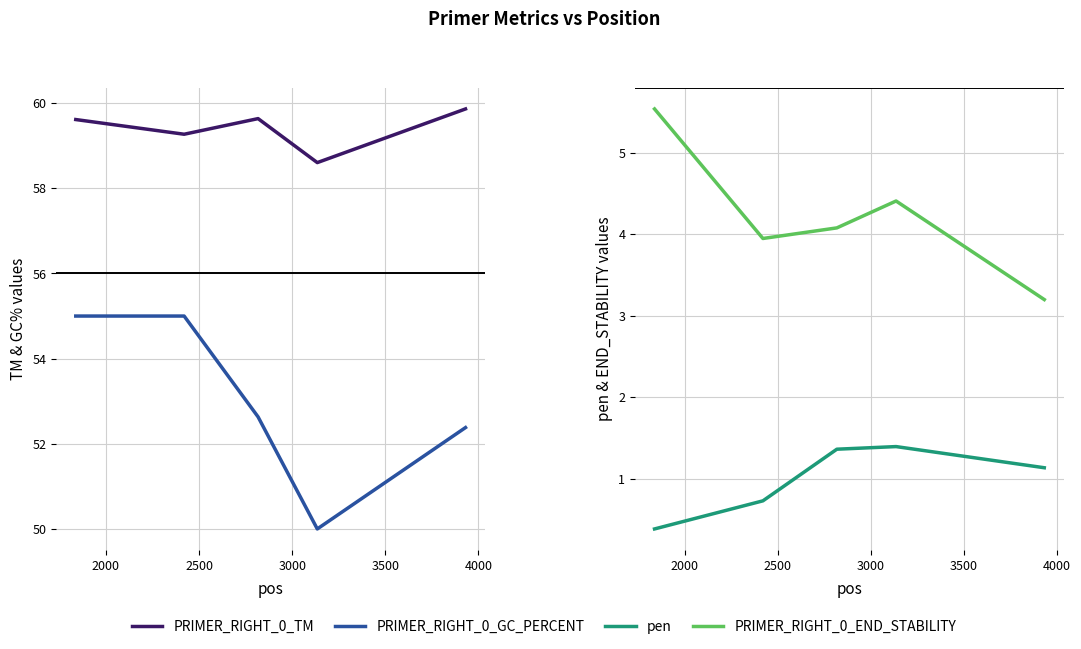

What is the smallest value displayed?

0.4